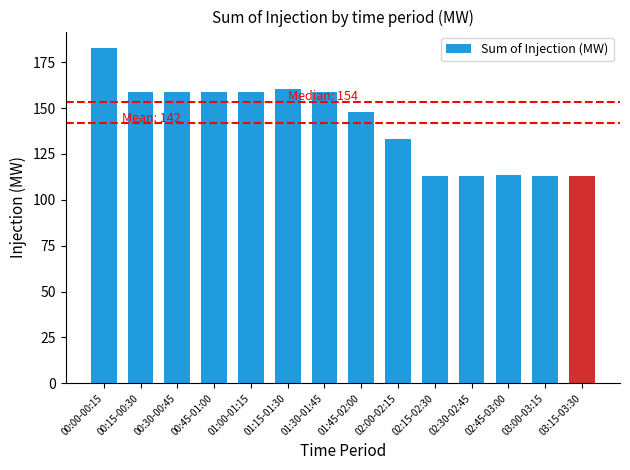

Are the bars grouped side by side (vs. stacked)?

No